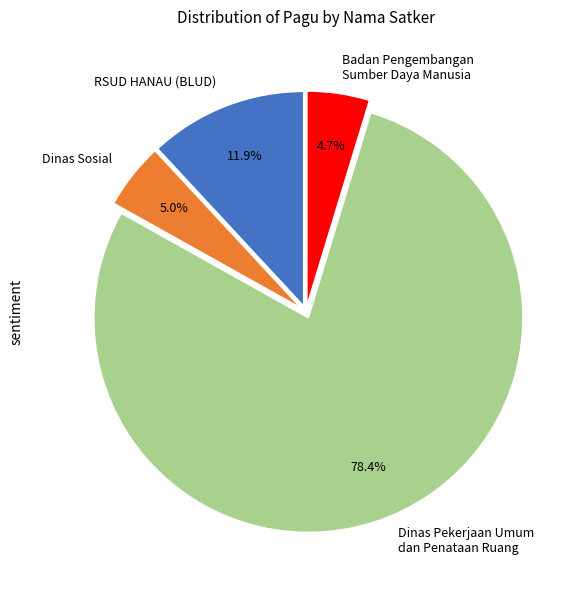

What percentage is the Badan Pengembangan Sumber Daya Manusia slice, to the nearest percent?

5%